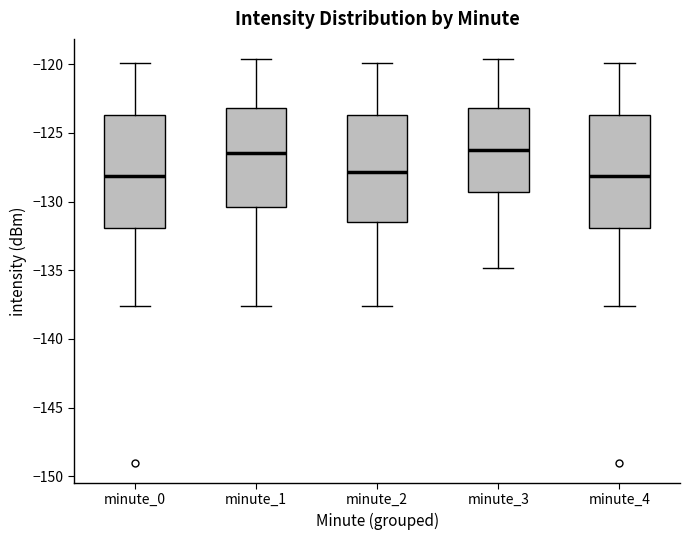

Where does the median line of the box for minute_3 sit on the y-axis? The values are not printed on the chart, so give them approximately, as read against the axis.

-126.0